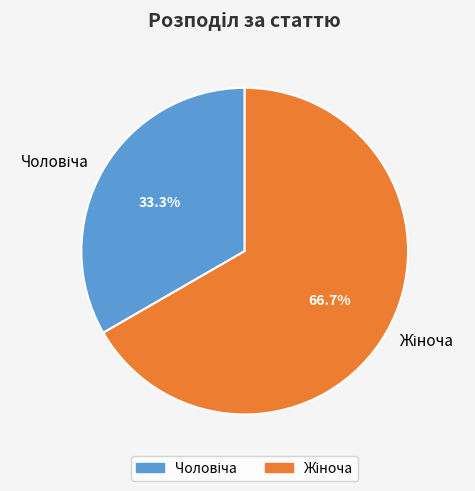

Rank the categories by value from lowest to highest.

Чоловіча, Жіноча